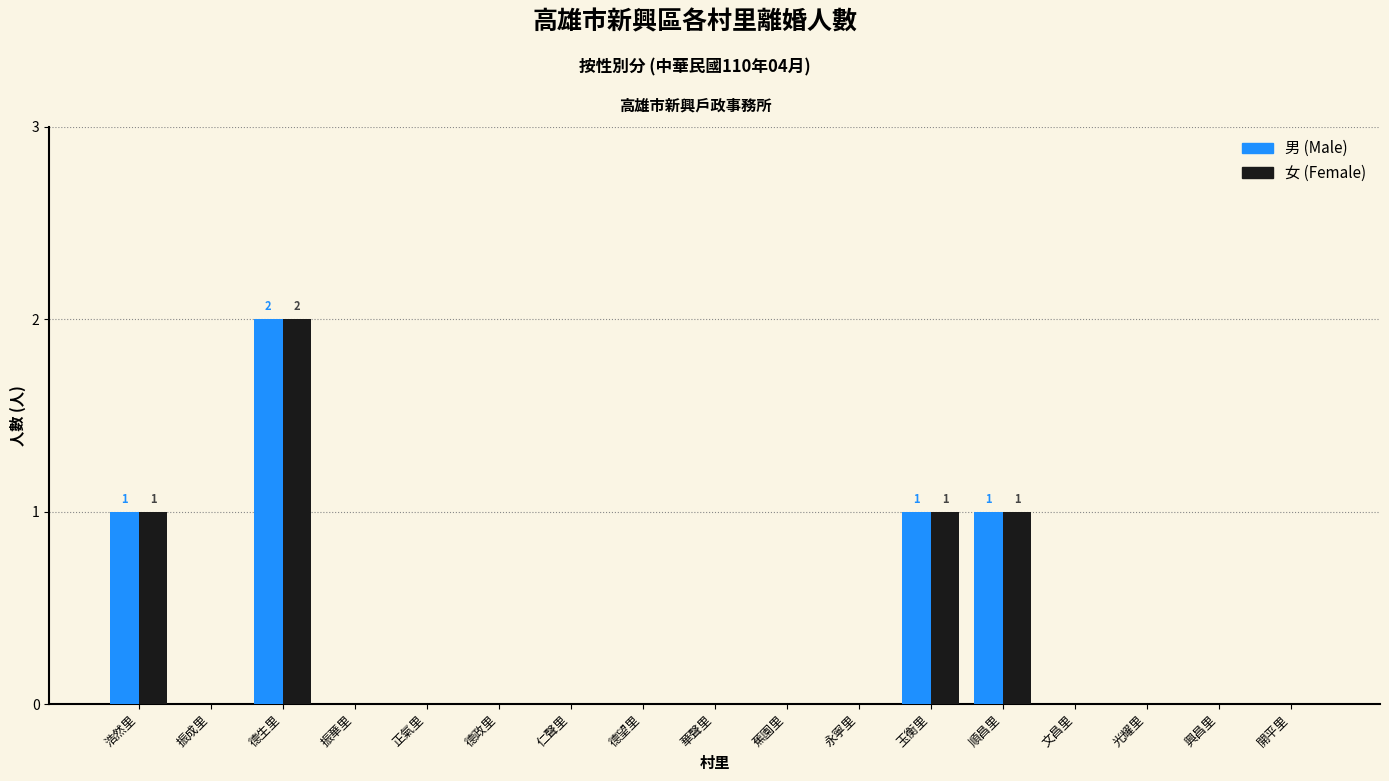

Is the value of 女 (Female) at 浩然里 greater than the value of 男 (Male) at 仁聲里?

Yes